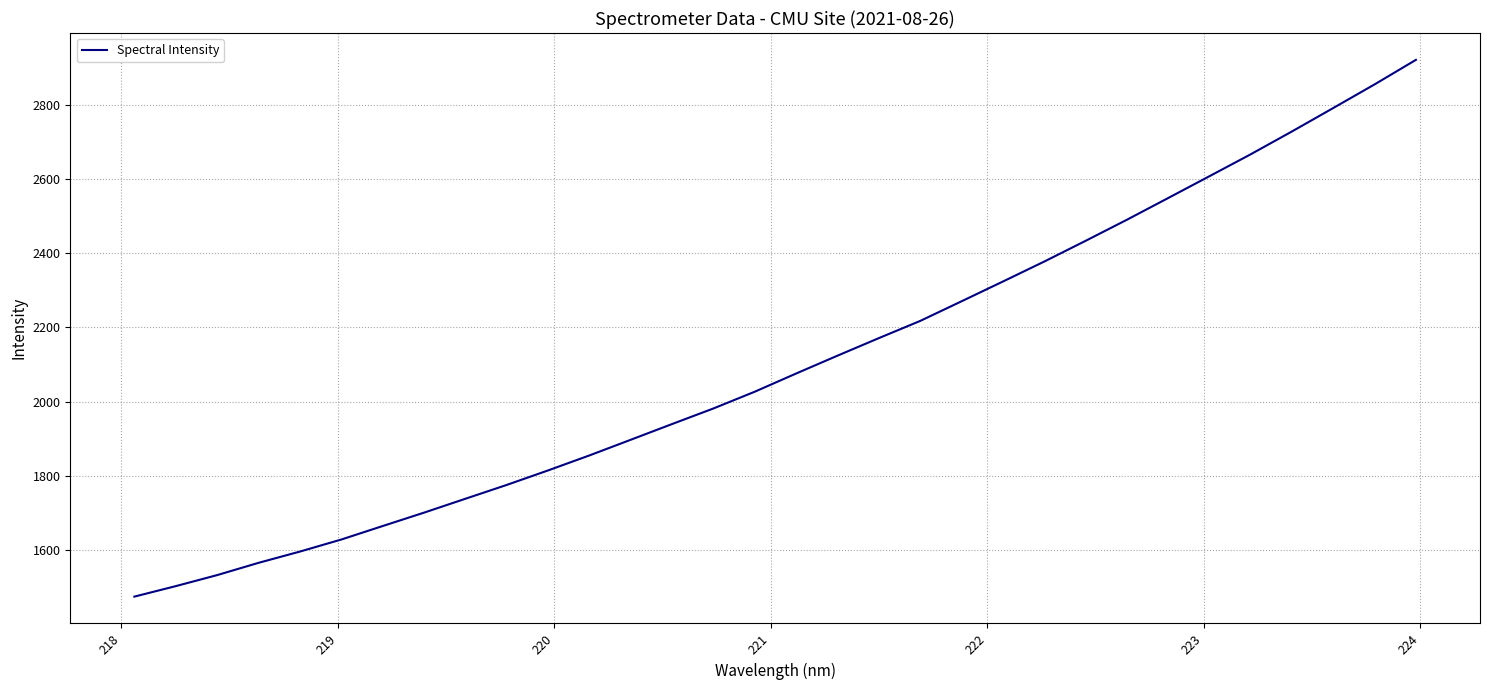

Does the chart have visible grid lines?

Yes